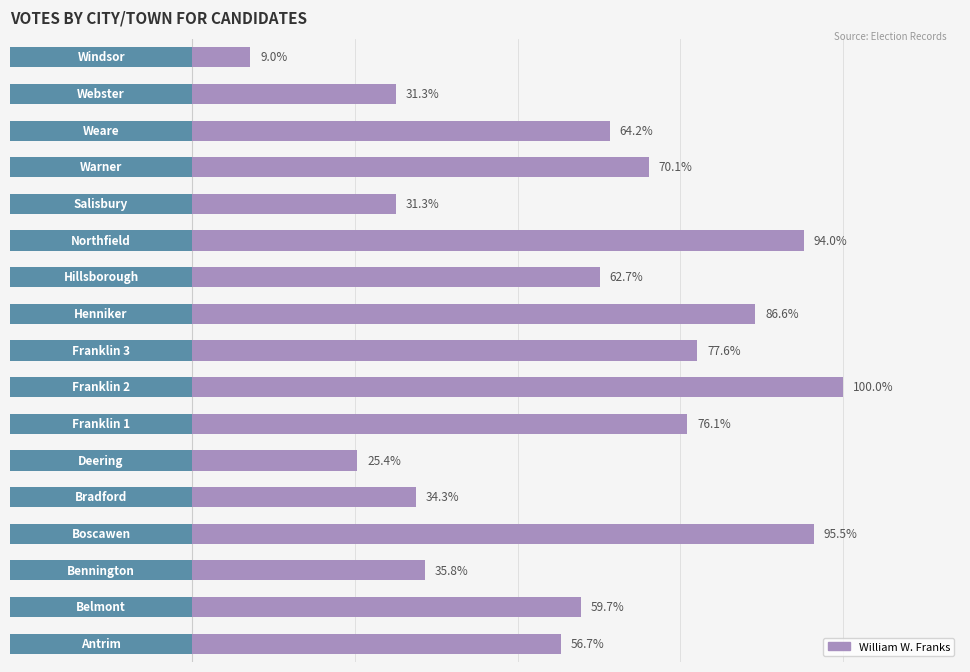

Rank the categories by value from highest to lowest.

7, 3, 11, 9, 8, 6, 13, 14, 10, 1, 0, 2, 4, 12, 15, 5, 16